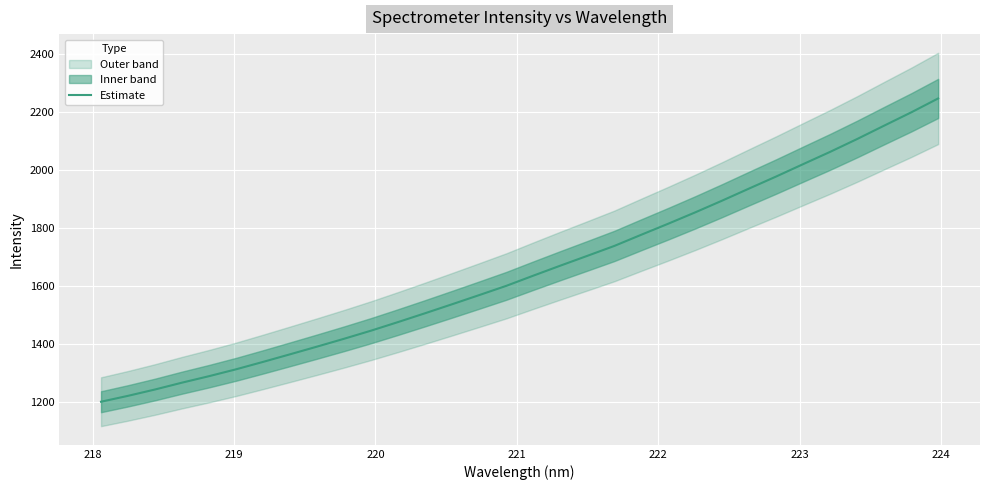

What is the highest value of the Estimate series?

2247.2